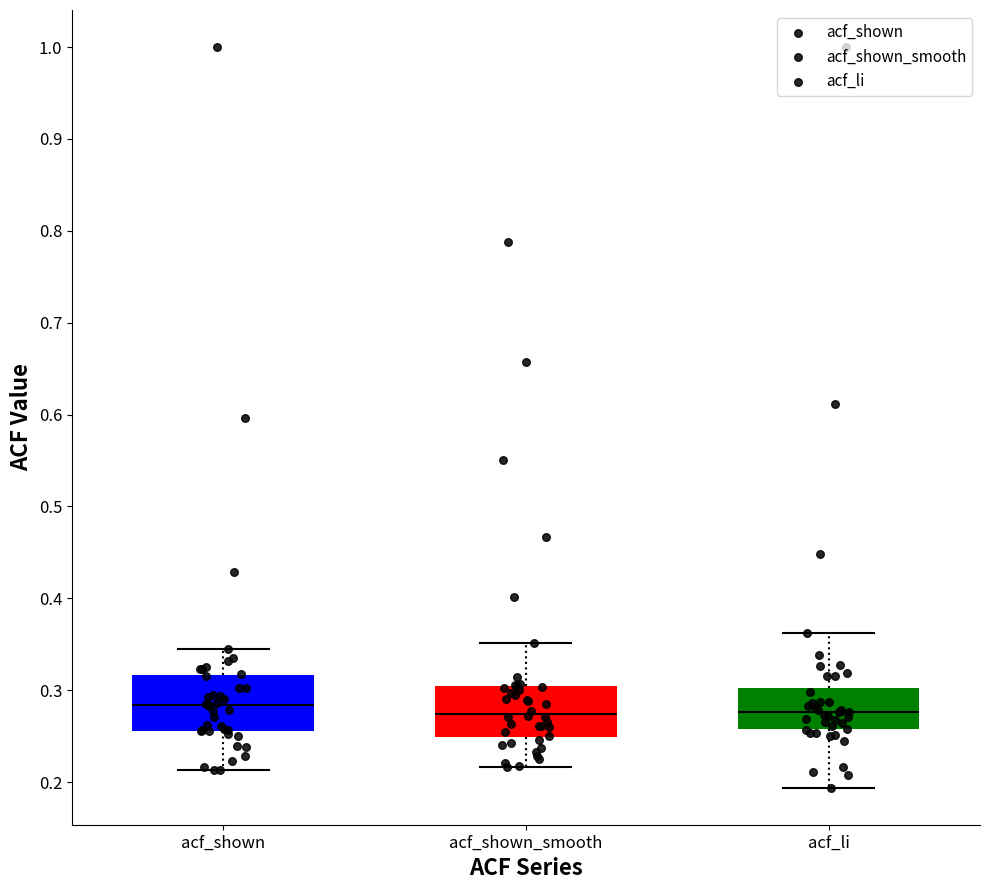

Where is the lower edge of the box for acf_shown_smooth on the y-axis? The values are not printed on the chart, so give them approximately, as read against the axis.

0.25